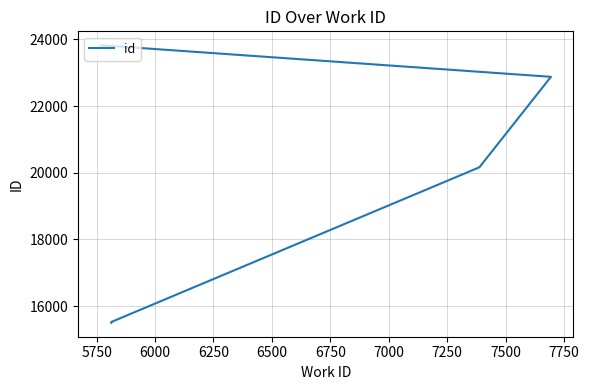

How many lines are shown in the chart?

1